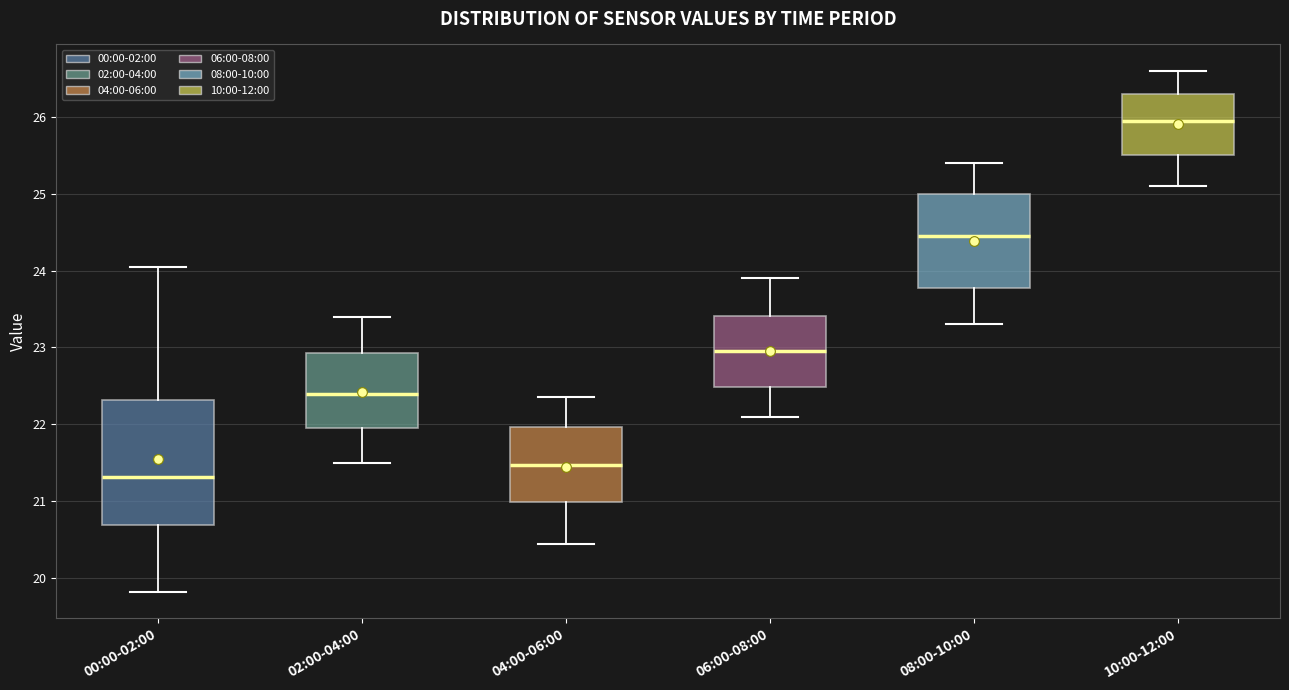

Where does the lower whisker of the box for 04:00-06:00 end on the y-axis? The values are not printed on the chart, so give them approximately, as read against the axis.

20.5